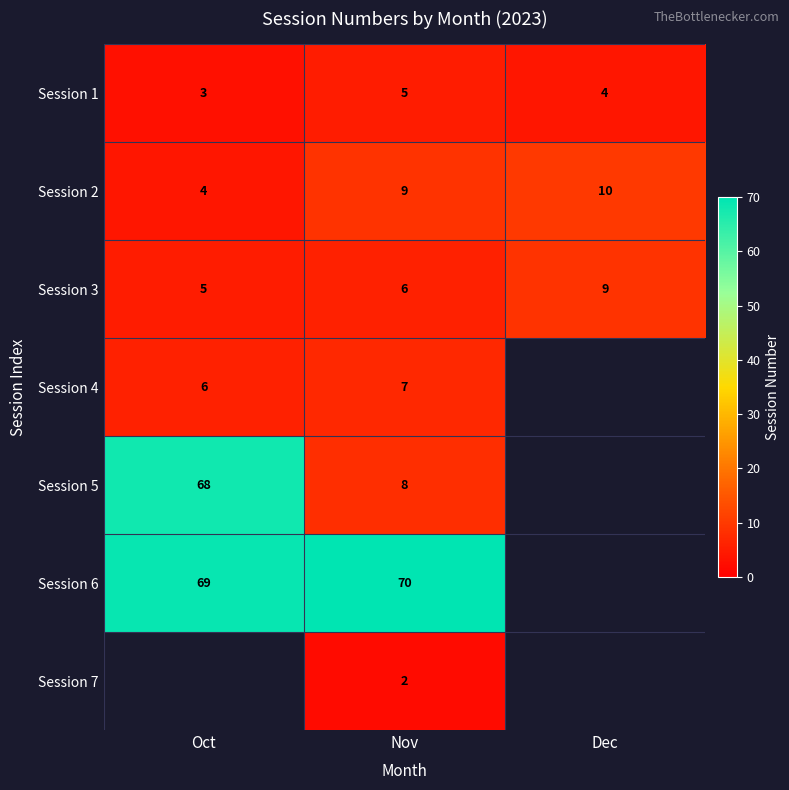

At how many categories does at least one series exceed 3?

3